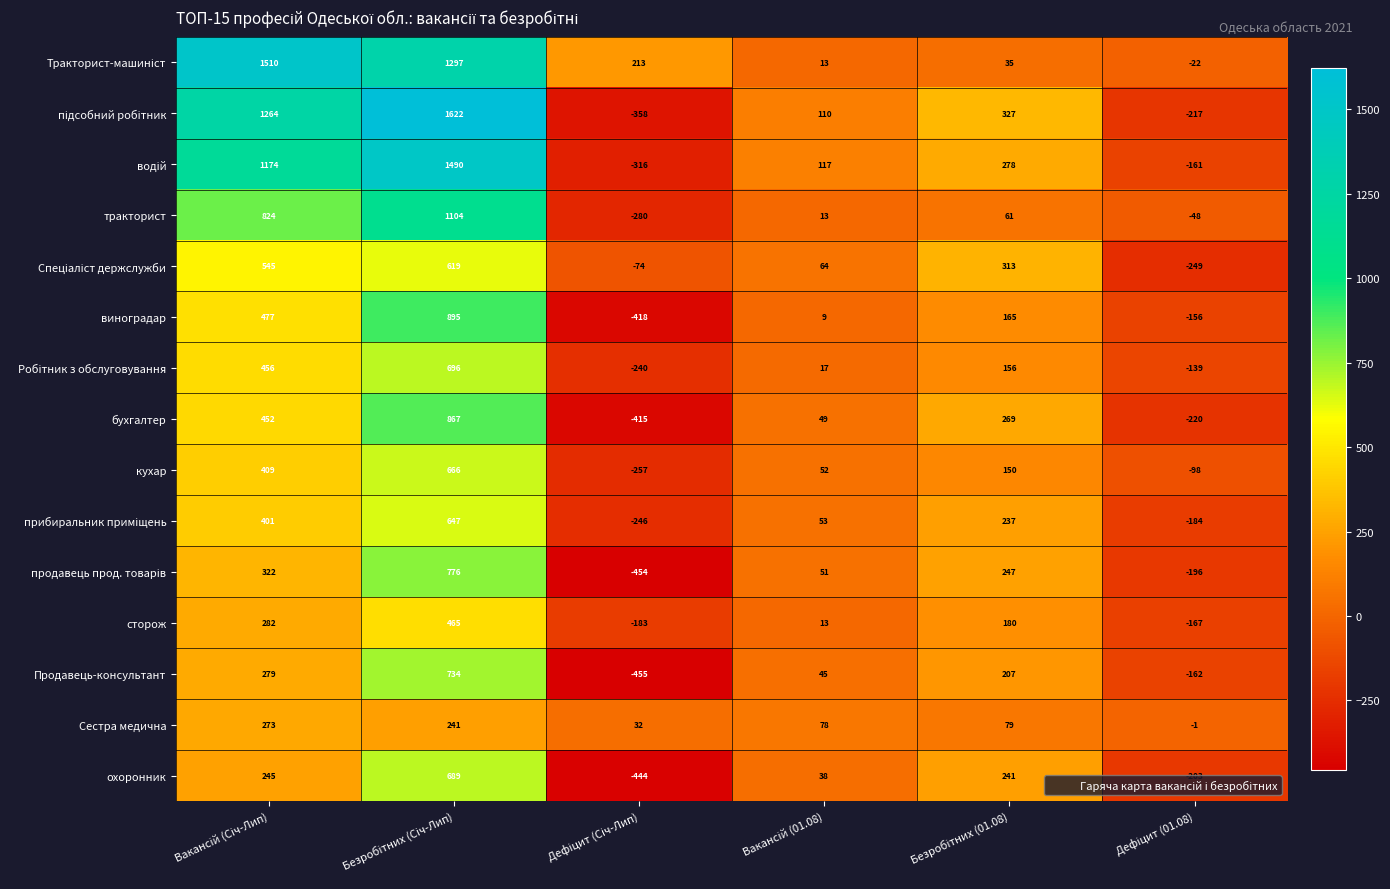

What is the sum of all тракторист values?

1674